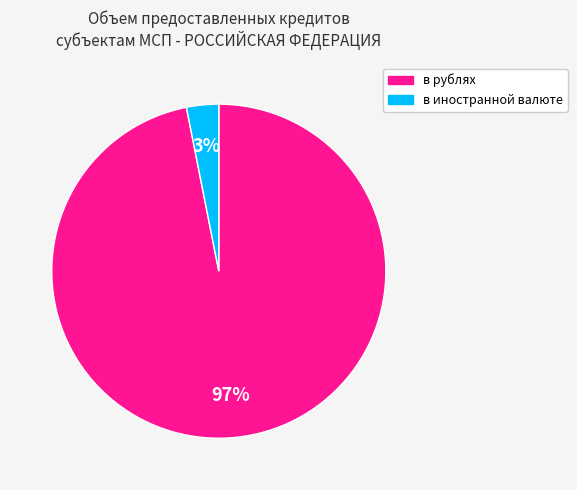

Count the number of slices in the pie.

2